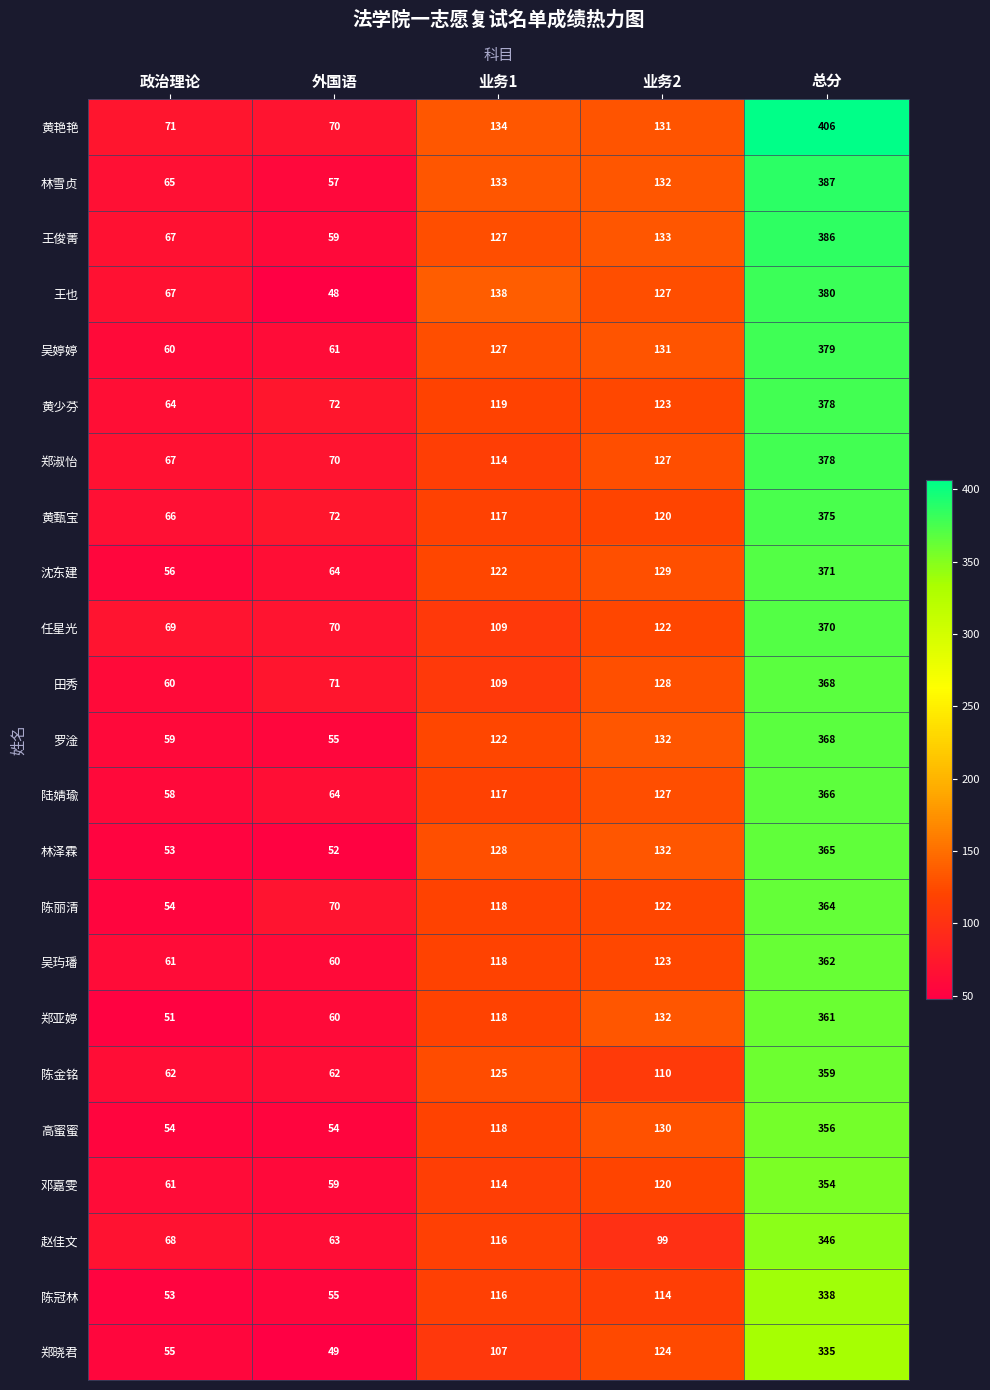

At which label is 林雪贞 closest to 222?

业务1